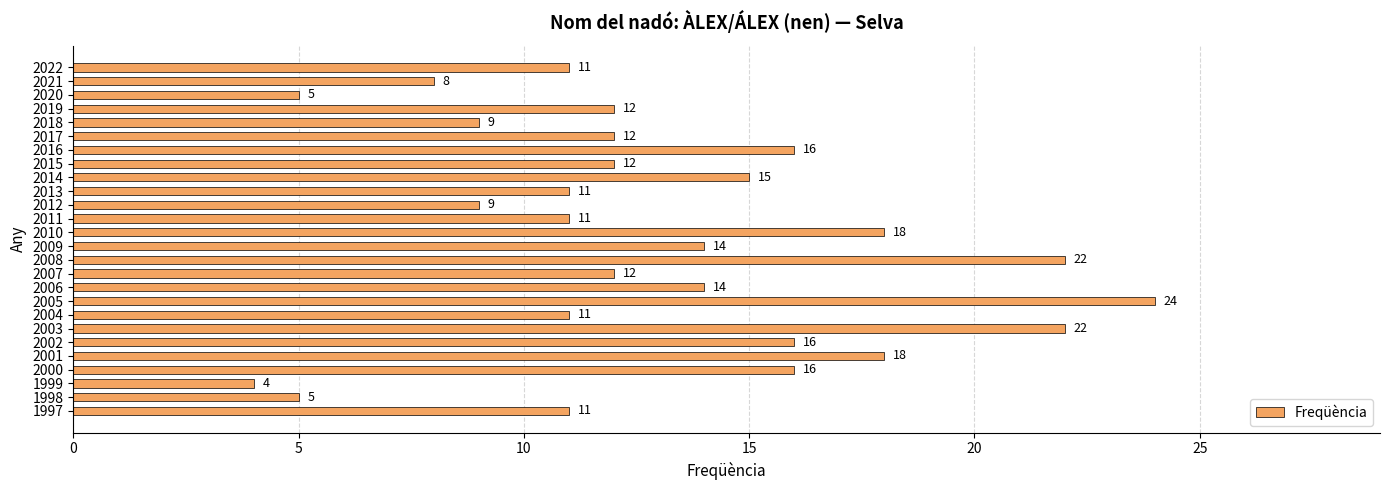

Reading top to bottom, transcribe all the data shown in this chart.

11	8	5	12	9	12	16	12	15	11	9	11	18	14	22	12	14	24	11	22	16	18	16	4	5	11